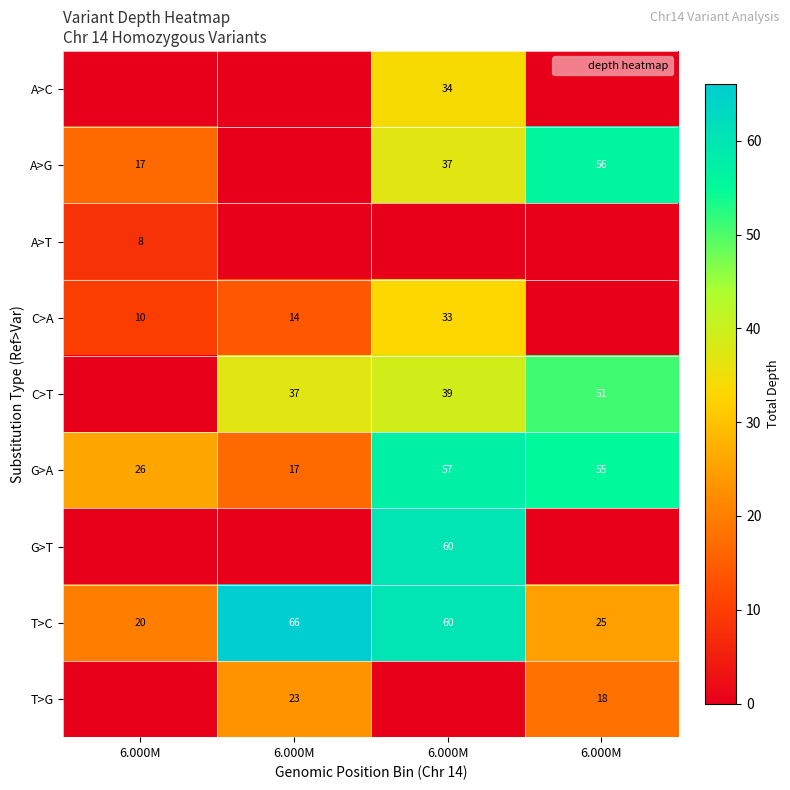

Which label corresponds to the smallest value in the chart?

6.000M